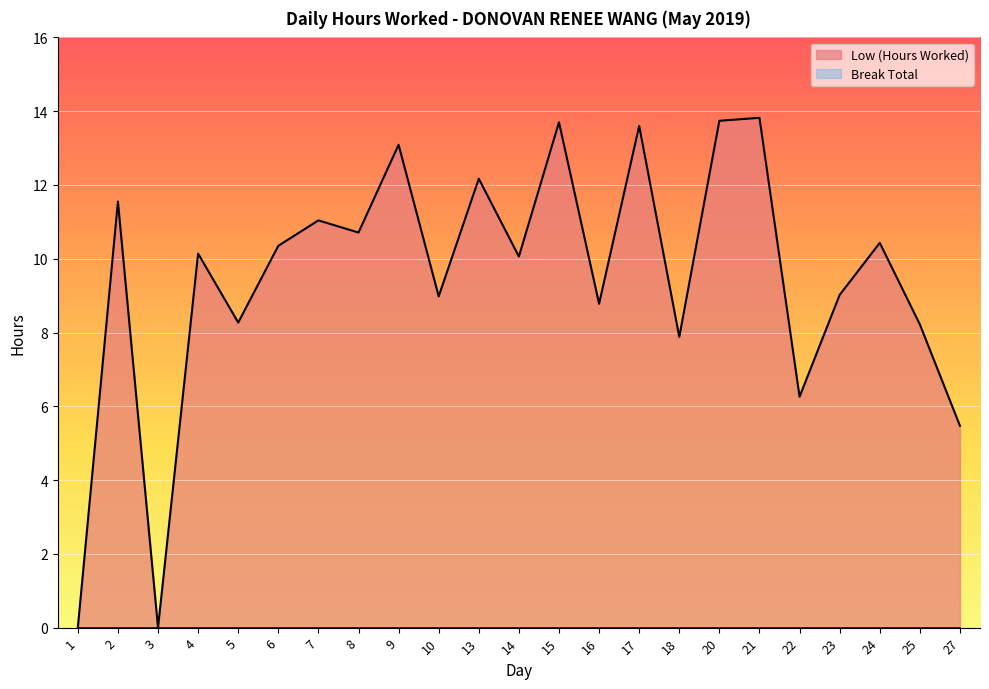

True or false: the data has more than 2 interior local peaks.

True